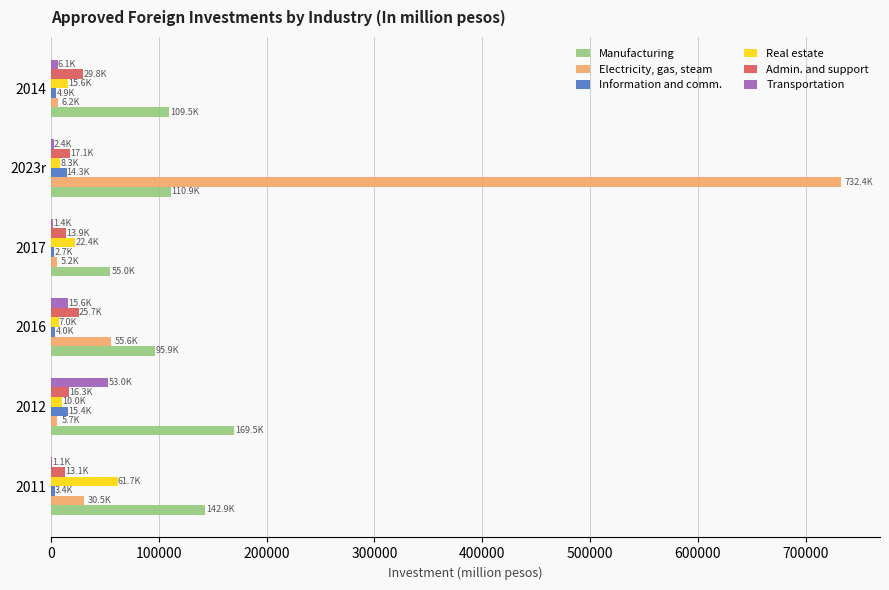

What is the maximum value shown in the chart?

732366.3